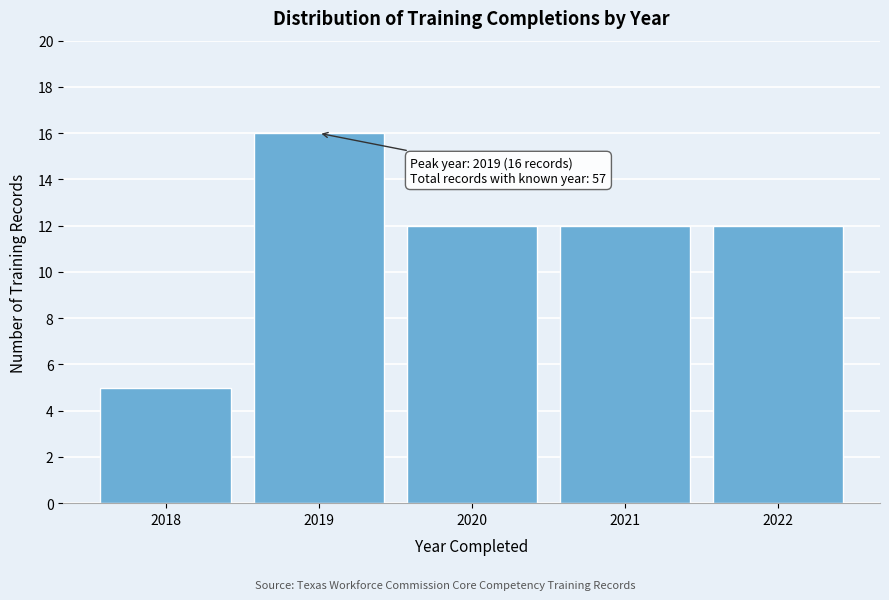

Reading left to right, transcribe all the data shown in this chart.

5	16	12	12	12